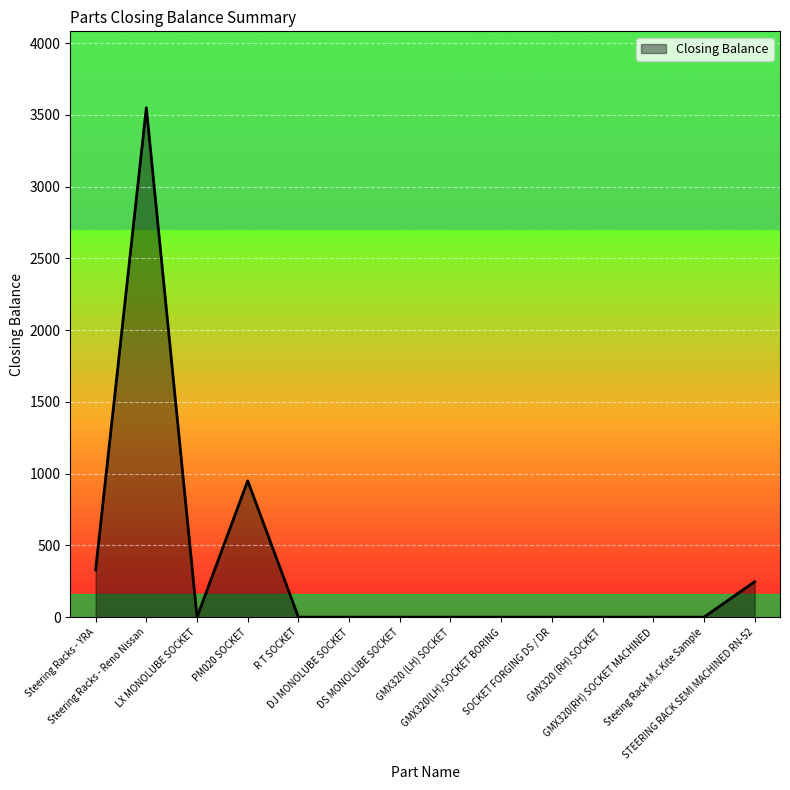

Reading right to left, what are all the values shown in this chart?

247	0	0	0	0	0	0	0	0	0	950	0	3549	329